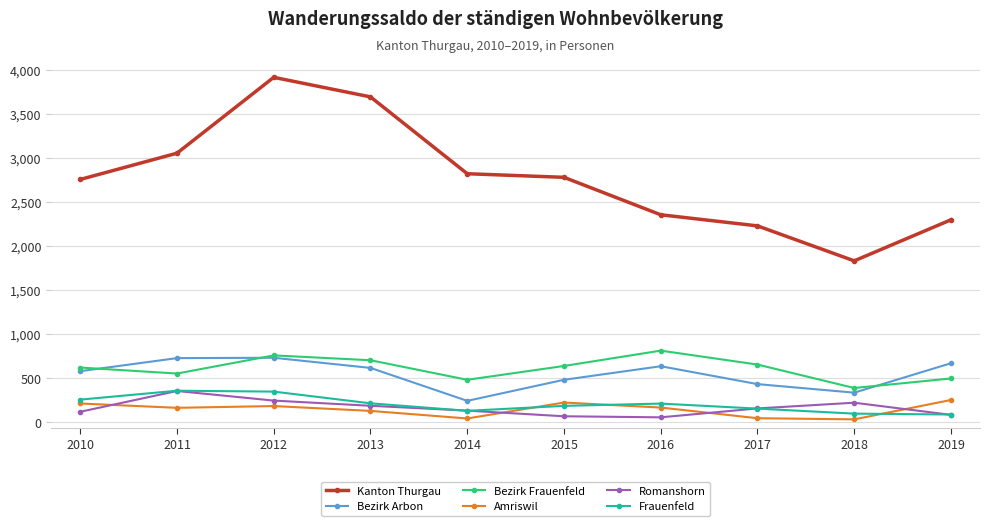

What is the lowest value of the Frauenfeld series?

87